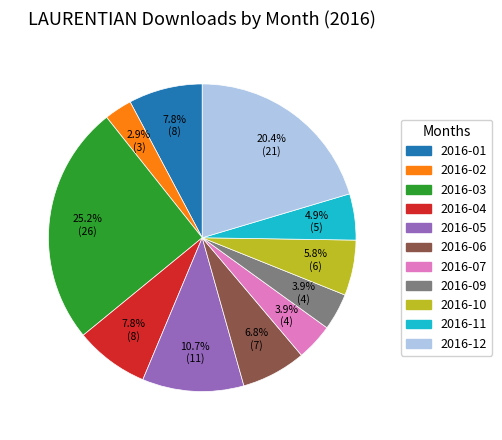

Which has a higher value, 2016-05 or 2016-07?

2016-05